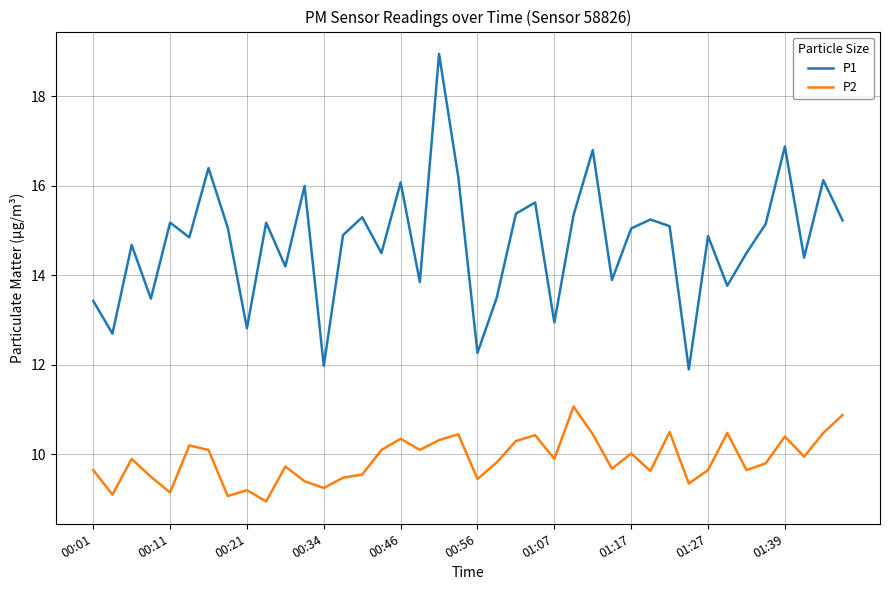

List the series in order of their peak value, lowest first.

P2, P1